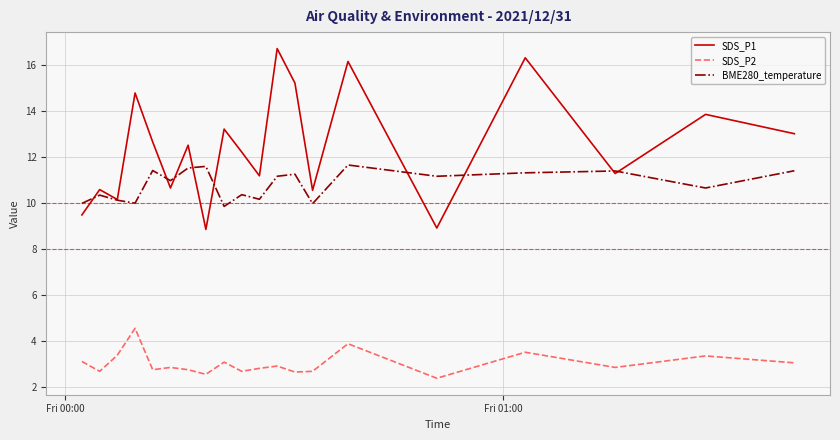

Which series has the widest spread of values?

SDS_P1